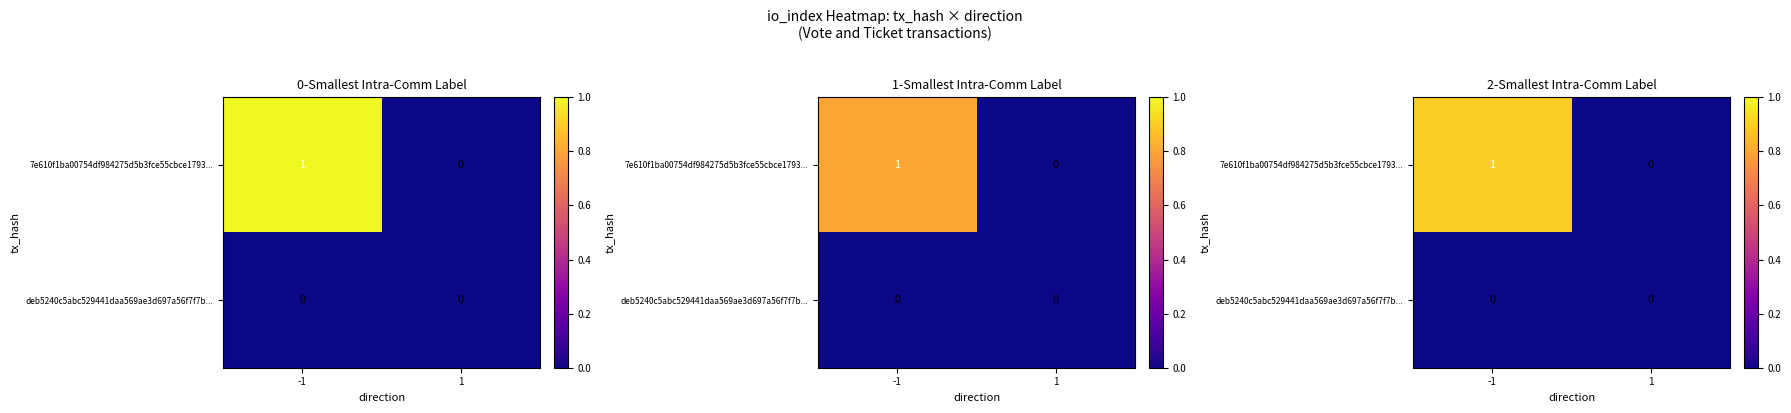

What is the difference between the maximum and minimum values in the 7e610f1ba00754df984275d5b3fce55cbce1793... series?

0.9